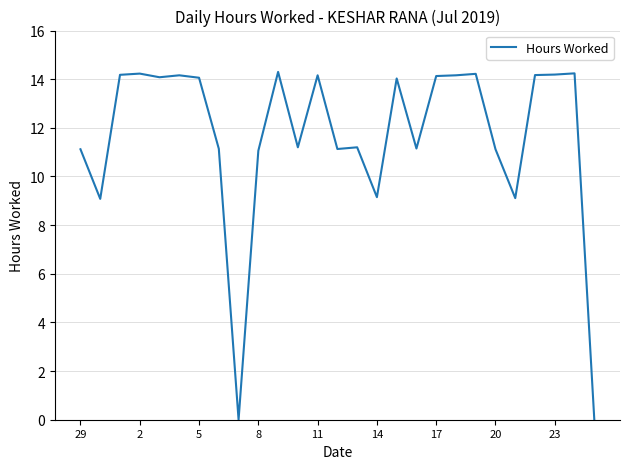

The value at 17 is 14.1. True or false?

True